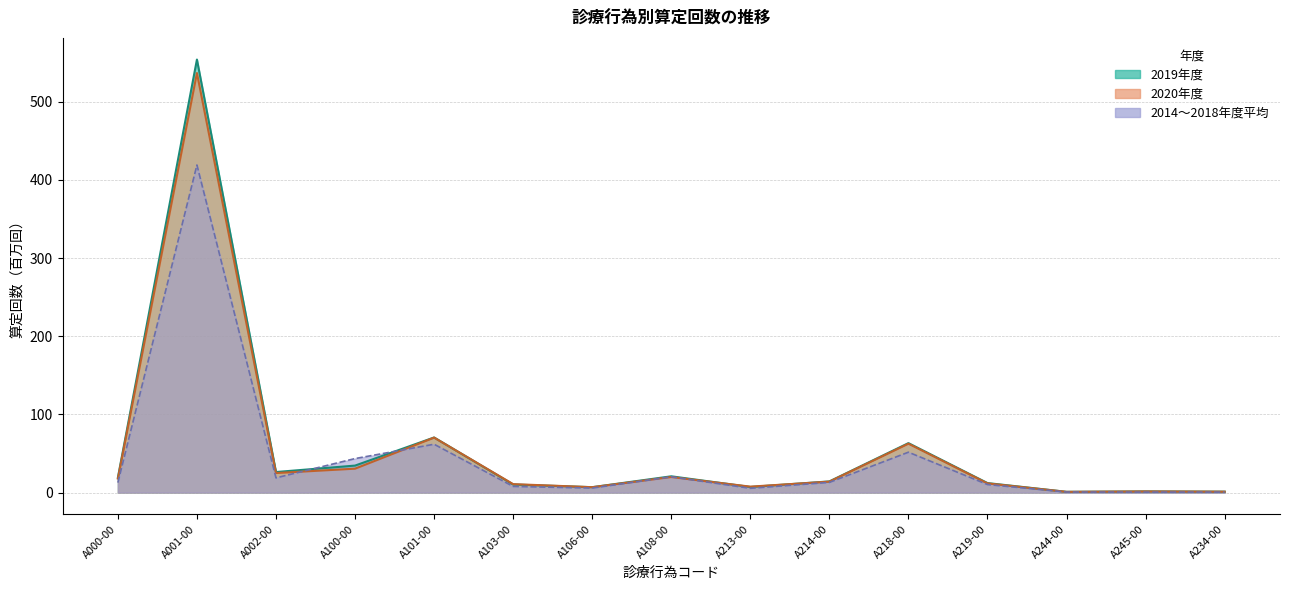

Rank the series at A214-00 from highest to lowest value.

2019年度, 2020年度, 2014-2018平均